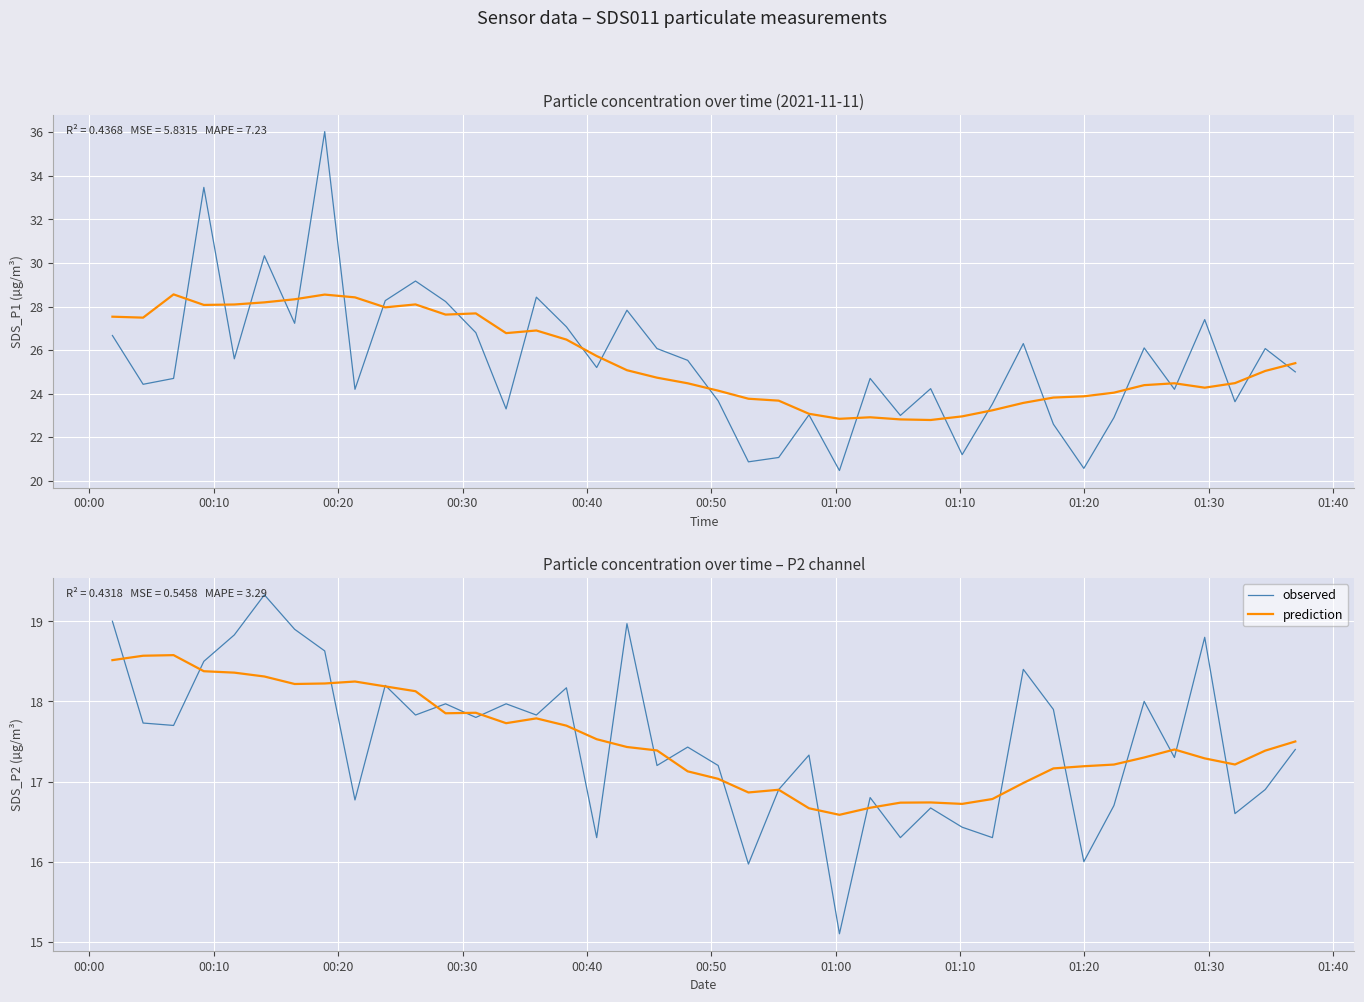

How many values in the observed series exceed 17?

26